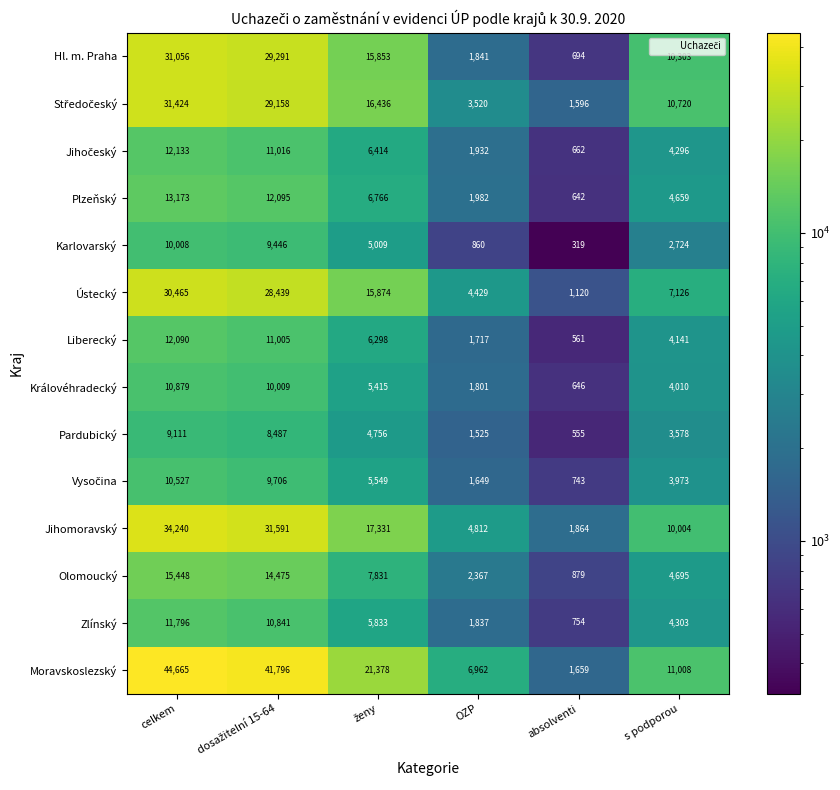

Which series has the largest range (max minus min)?

Moravskoslezský